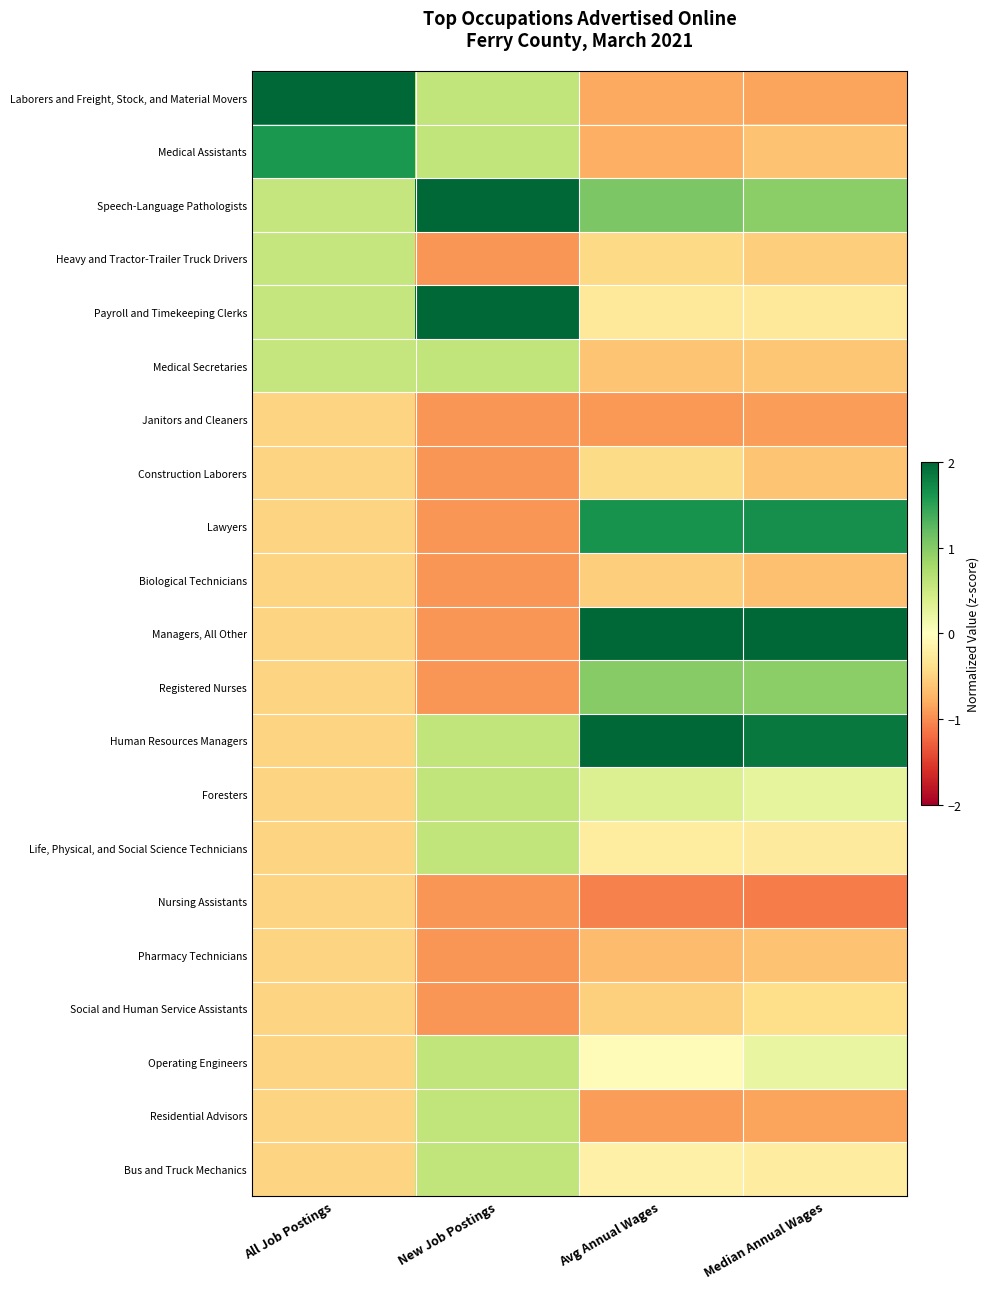

How many series are shown in this chart?

21